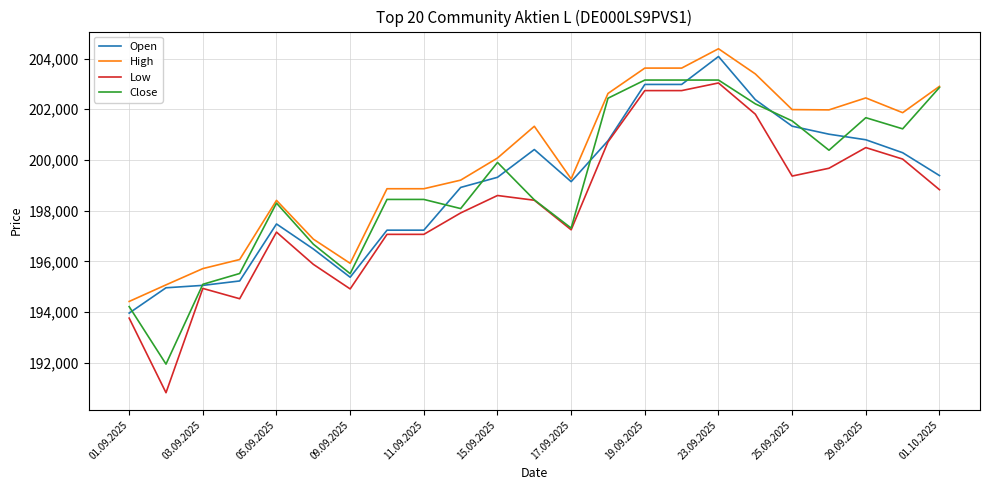

How many distinct data groups are displayed?

4